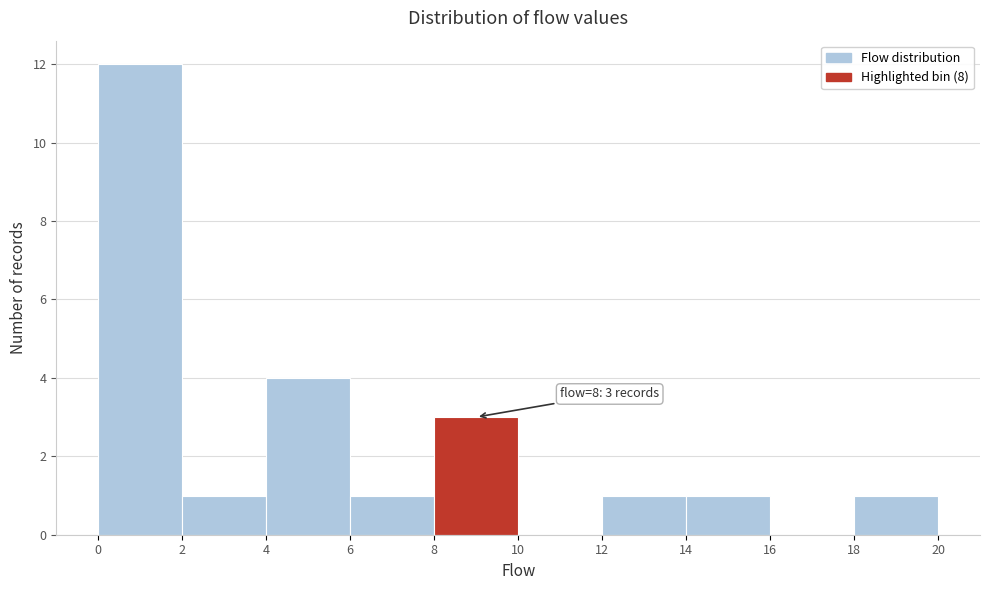

Over which range of the x-axis is the bar tallest?

0 to 2